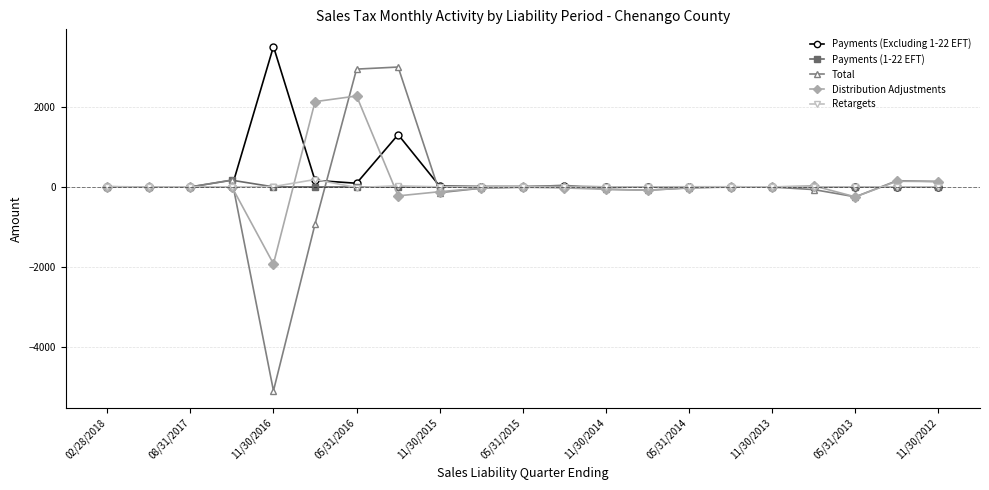

What is the difference between the maximum and minimum values in the Payments (Excluding 1-22 EFT) series?

3505.4